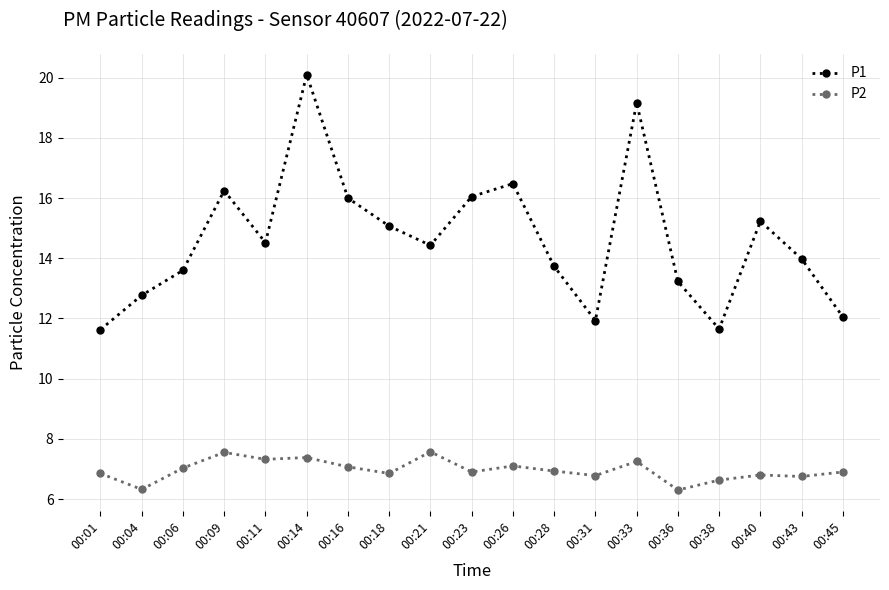

True or false: P2 and P1 intersect in this chart.

False